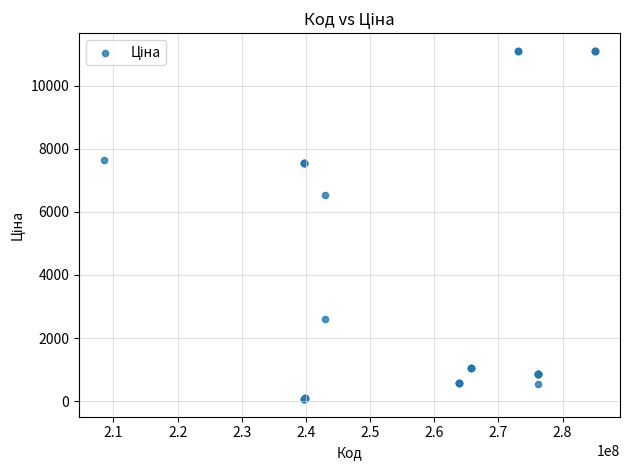

What Y value in the scatter plot is closest to 5585?

6525.0